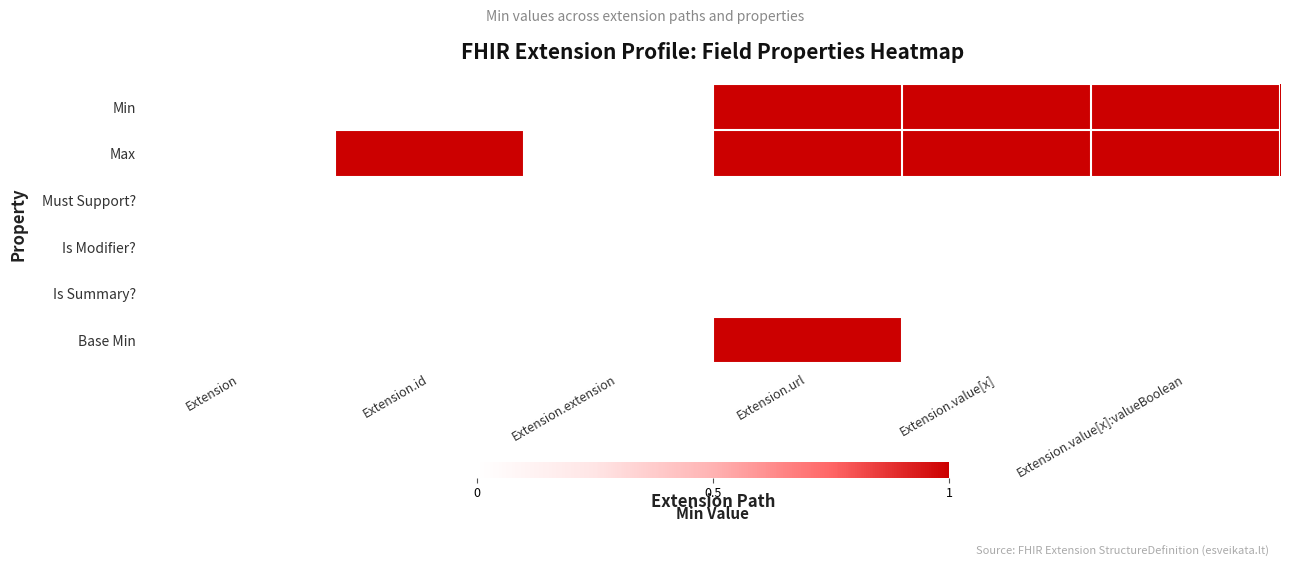

At how many categories does at least one series exceed 0?

4